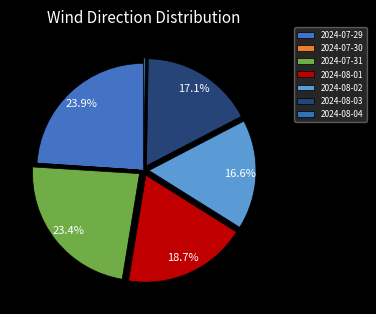

What is the largest slice in the pie chart?

2024-07-29